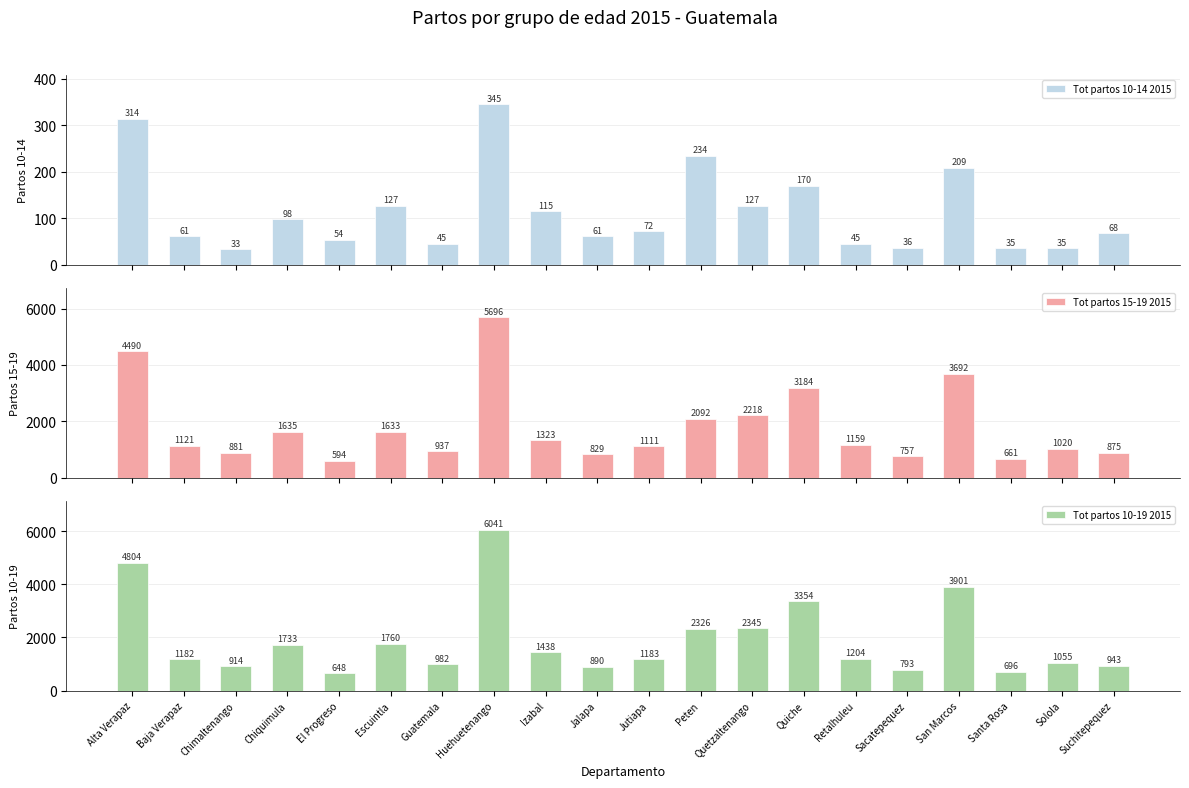

At which label does Tot partos 10-14 2015 first exceed 72?

Alta Verapaz